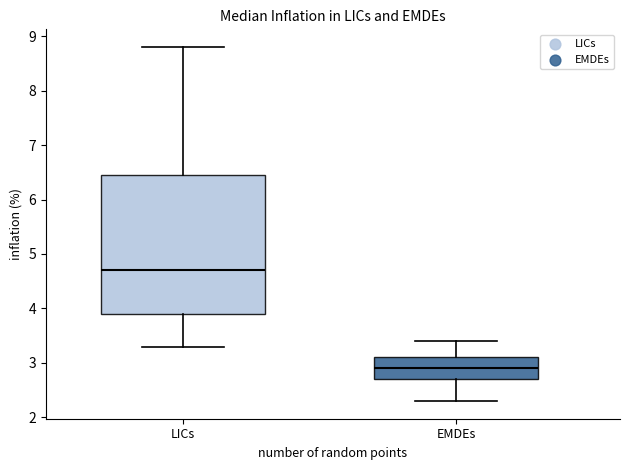

Where is the upper edge of the box for EMDEs on the y-axis? The values are not printed on the chart, so give them approximately, as read against the axis.

3.1